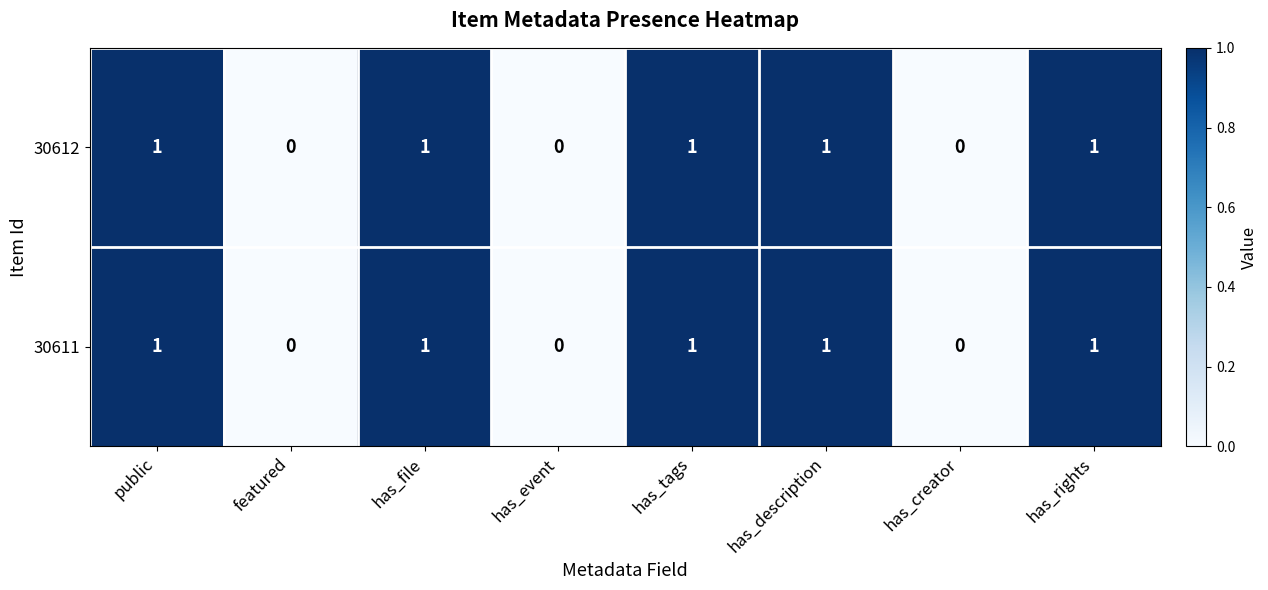

How many distinct data groups are displayed?

2